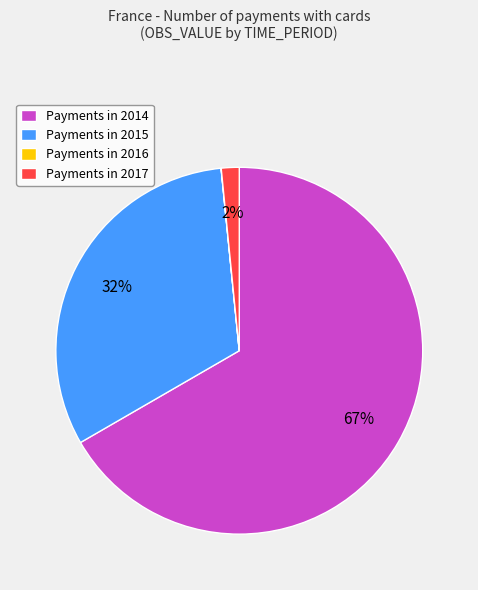

What is the largest slice in the pie chart?

Payments in 2014